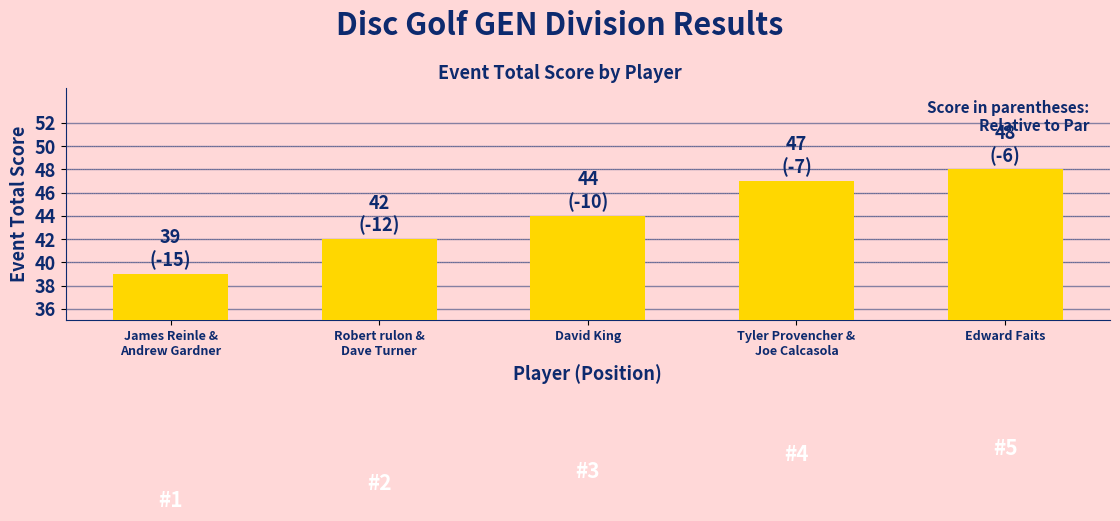

How many distinct data groups are displayed?

1